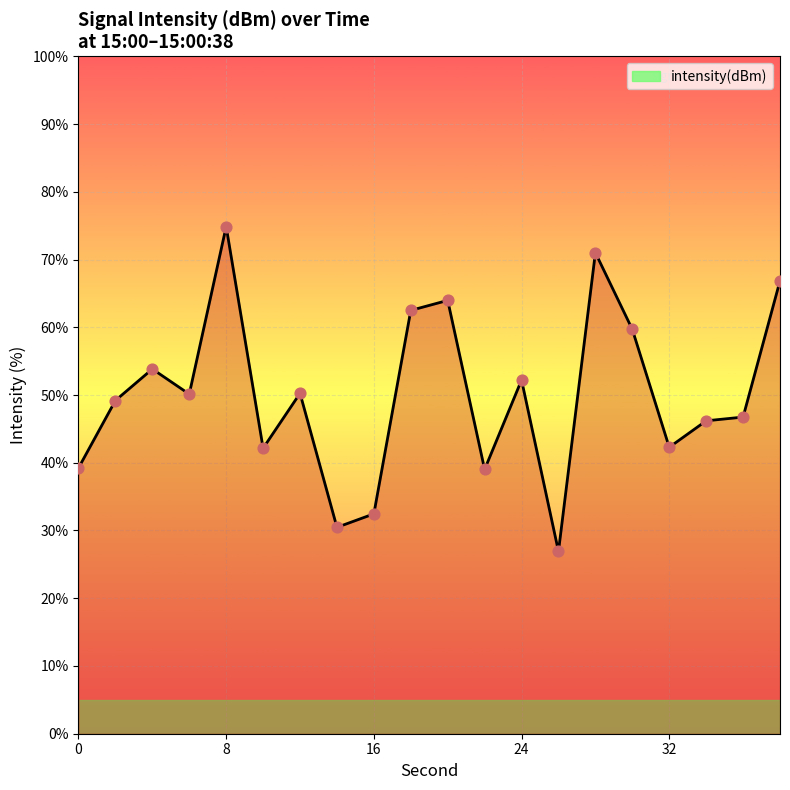

What is the smallest value displayed?

26.9